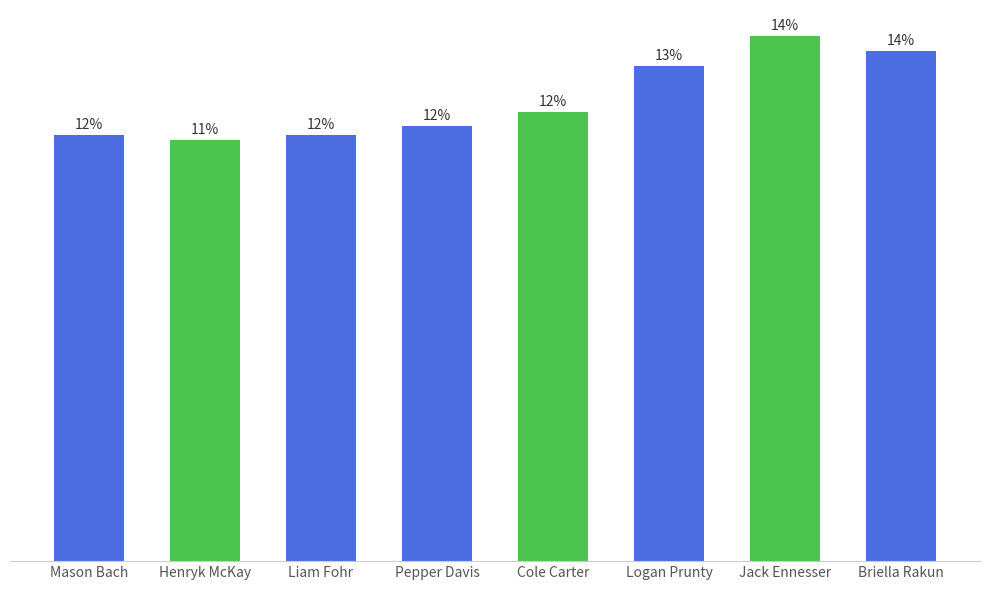

Does the chart contain any negative values?

No